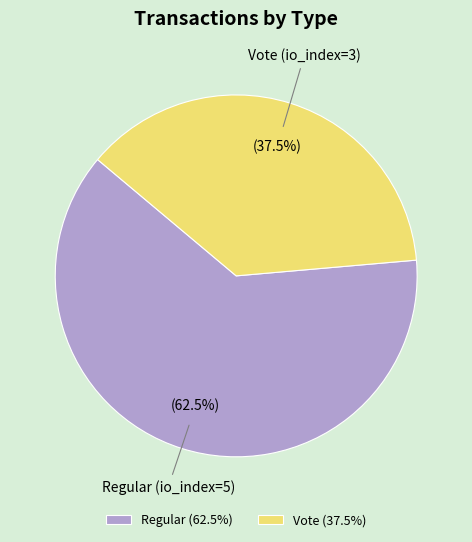

Does any single category account for the majority?

Yes